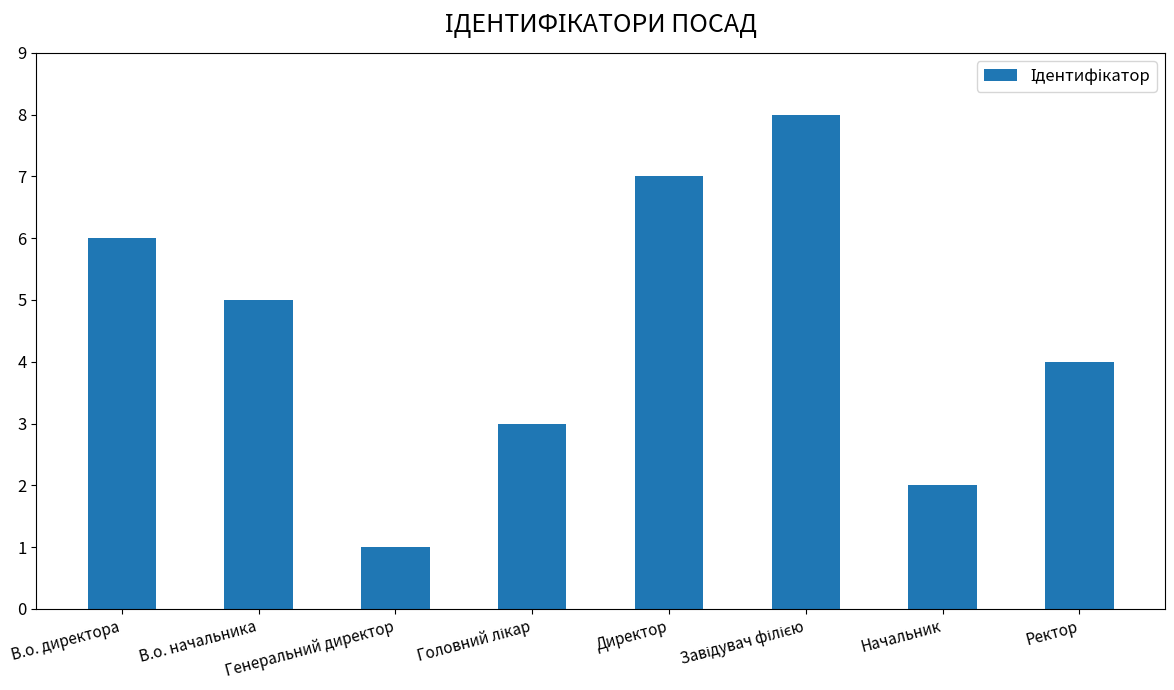

What is the change in value from Директор to Начальник?

-5